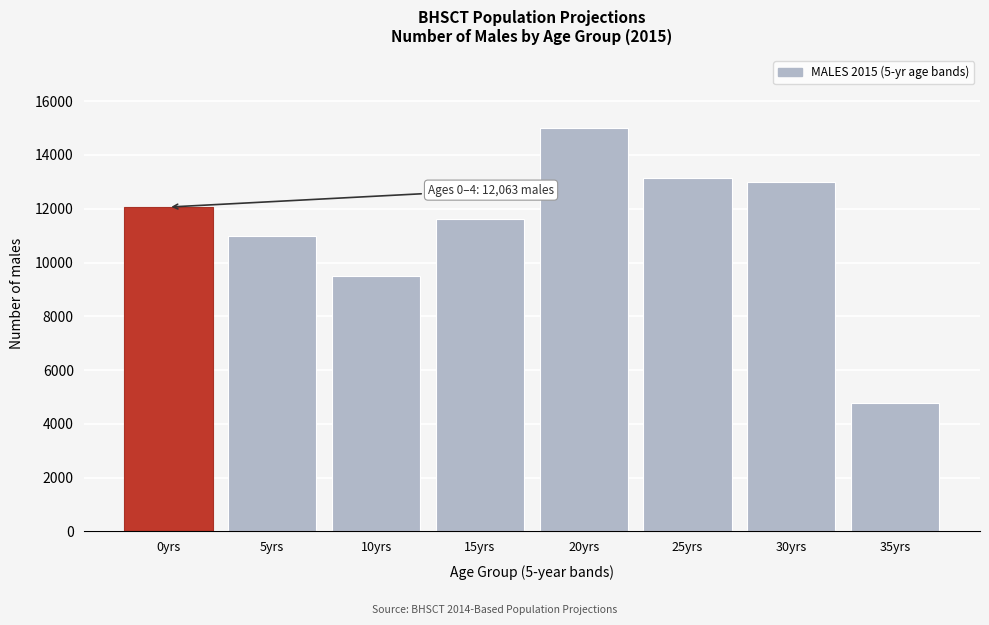

Reading left to right, what are all the values shown in this chart?

12063	10980	9486	11618	14998	13149	12986	4759